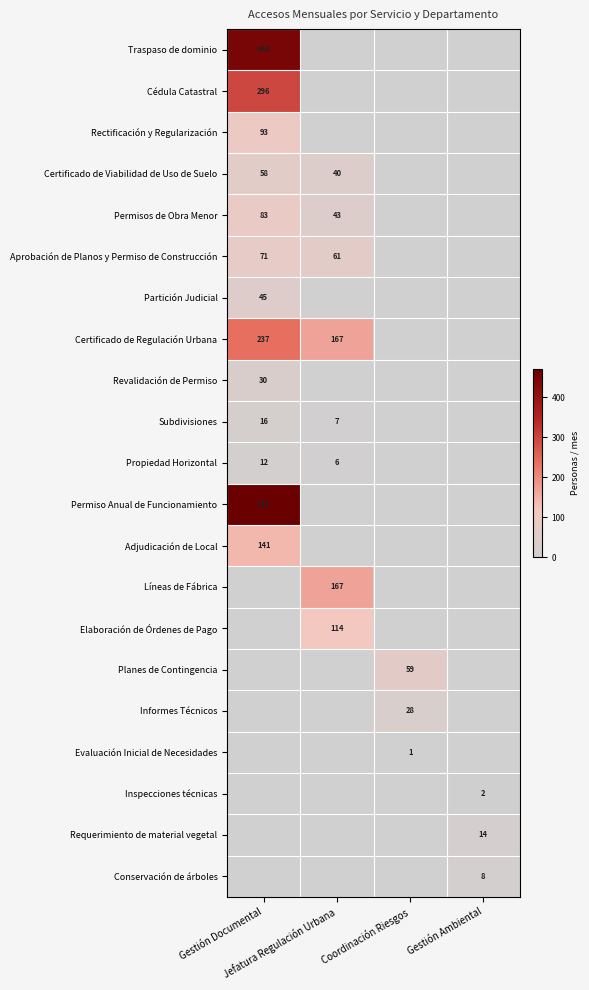

Between Jefatura Regulación Urbana and Gestión Ambiental, which is larger?

Jefatura Regulación Urbana